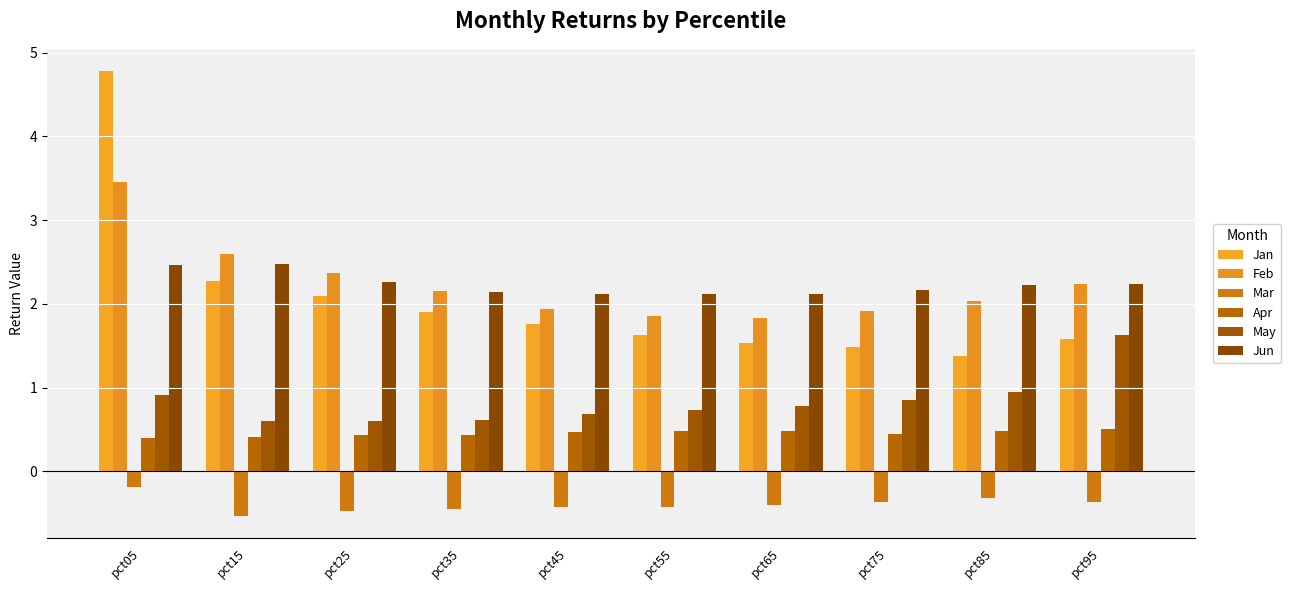

Which series changed the most between pct25 and pct95?

May